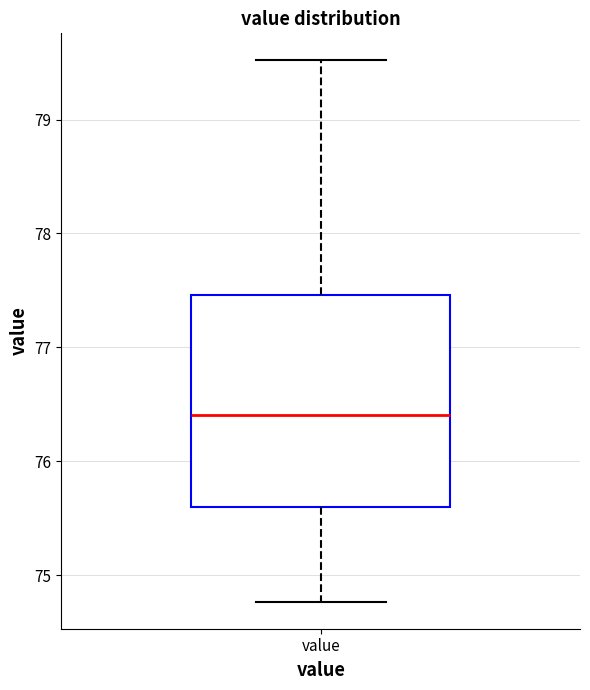

Where does the median line of the box for value sit on the y-axis? The values are not printed on the chart, so give them approximately, as read against the axis.

76.4